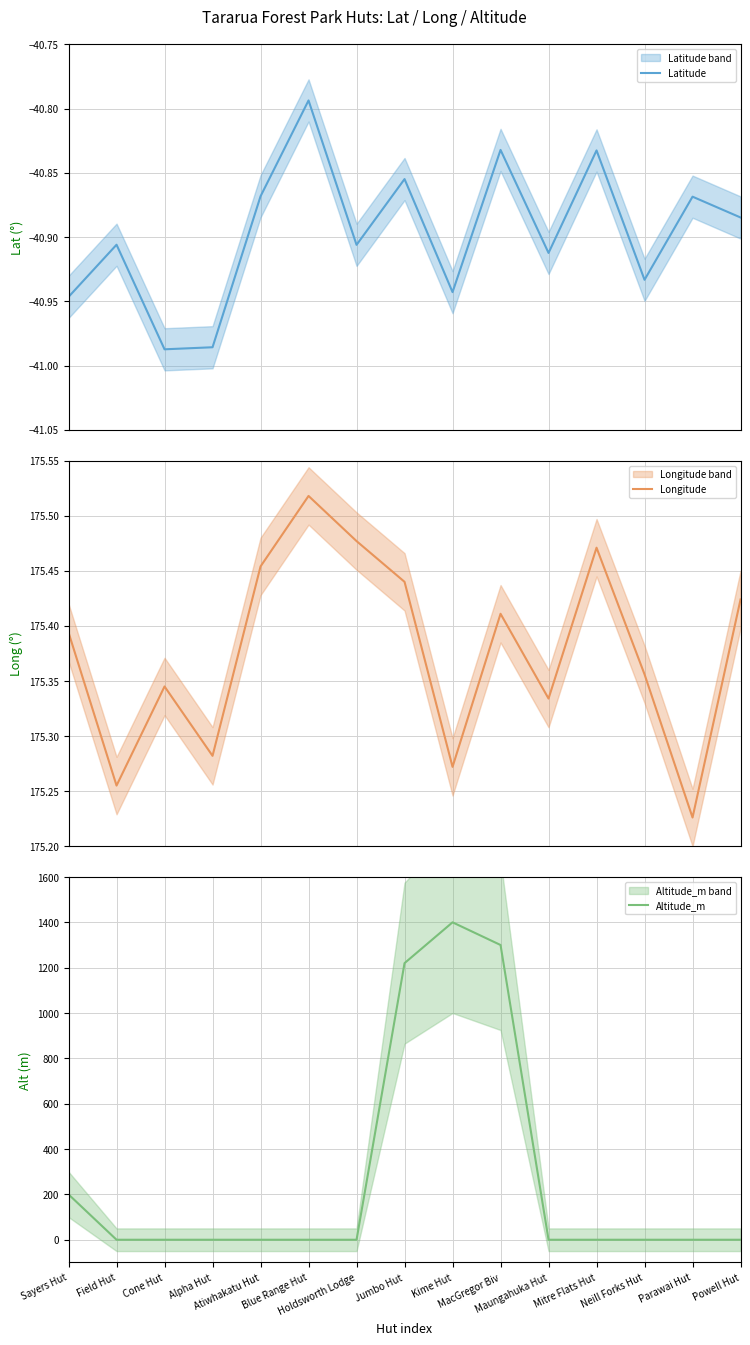

Is it true that Latitude equals -40.9 at Parawai Hut?

True